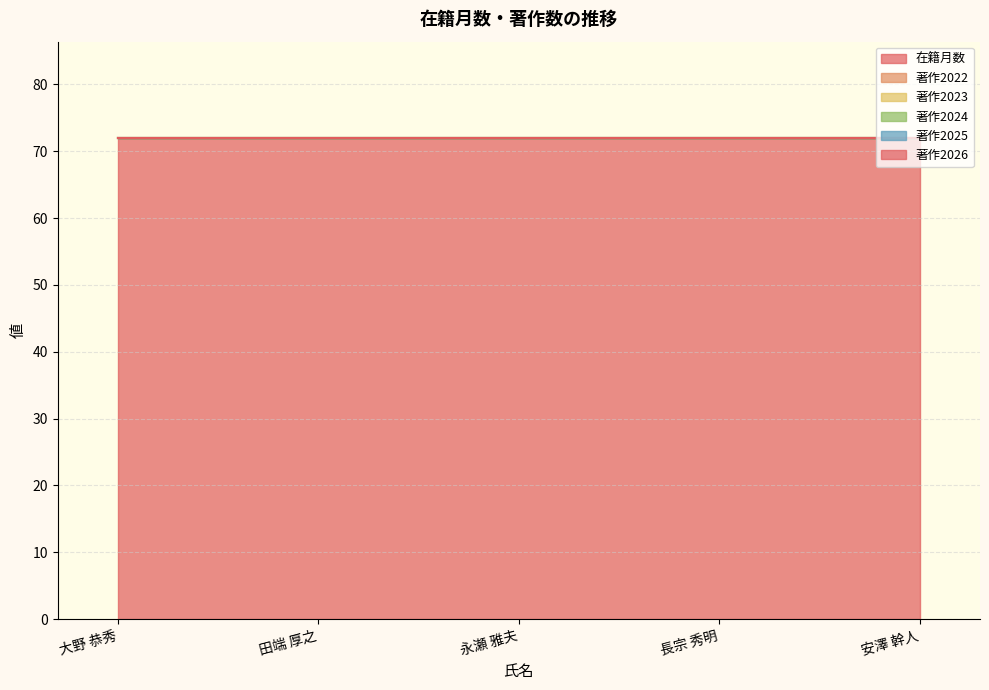

True or false: 著作2024 and 著作2023 cross at least once.

False